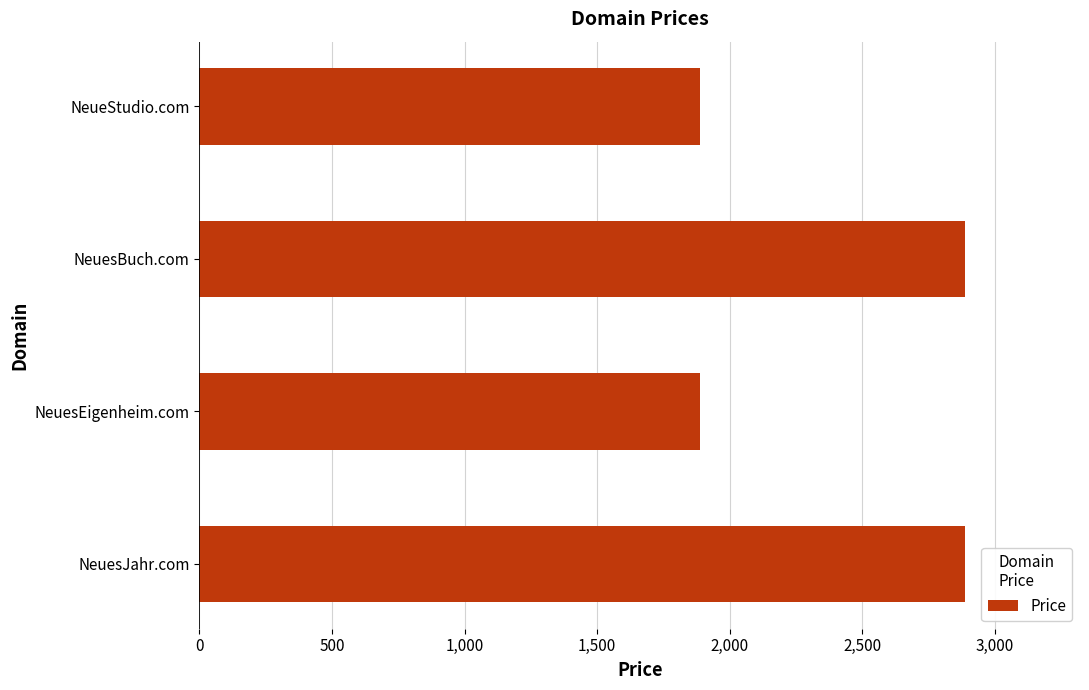

Which has a higher value, NeuesJahr.com or NeueStudio.com?

NeuesJahr.com